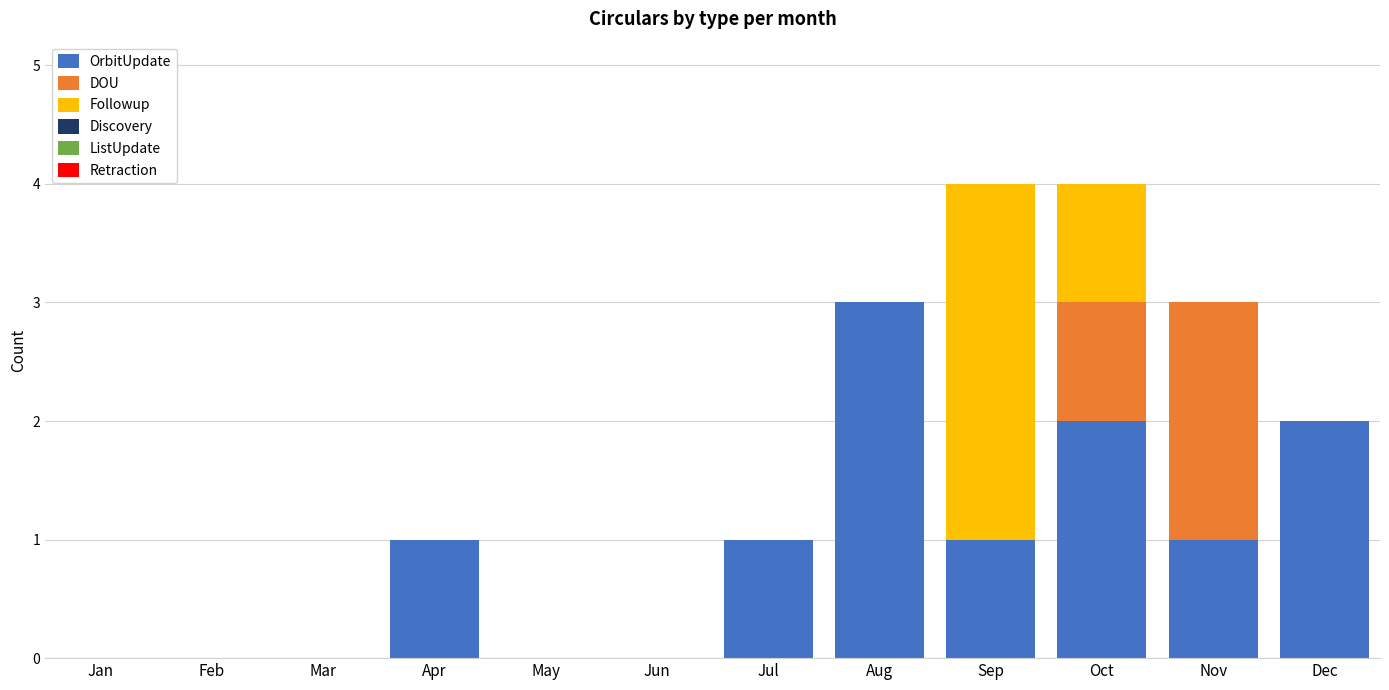

What is the sum of the OrbitUpdate values at Apr and Oct?

3